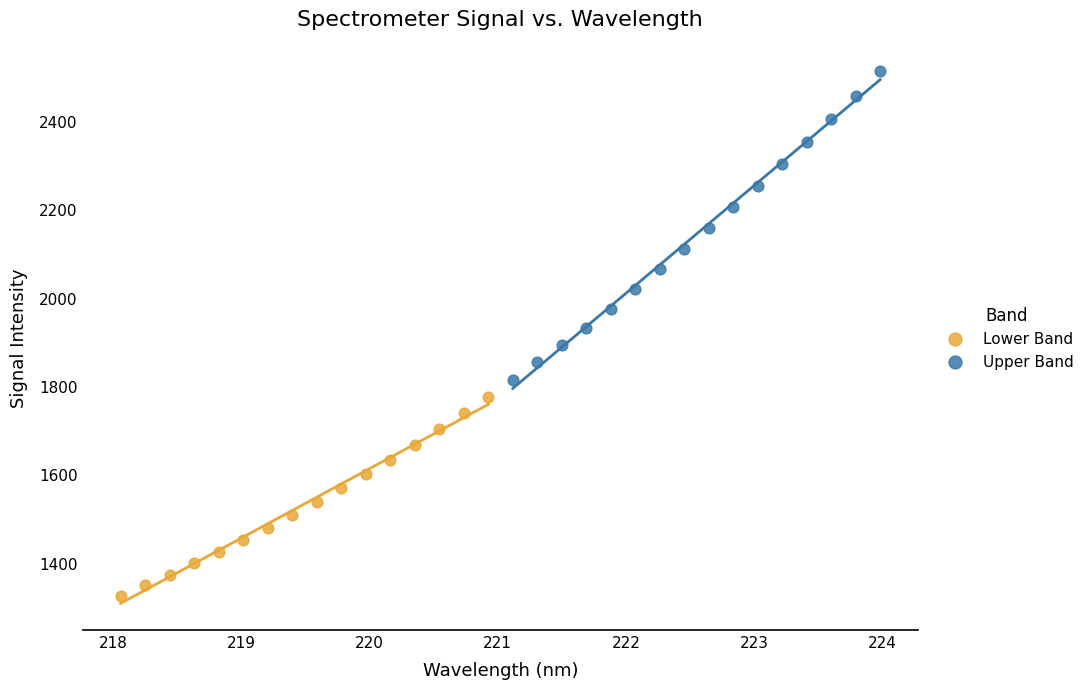

Which series contains the lowest Y value?

Lower Band